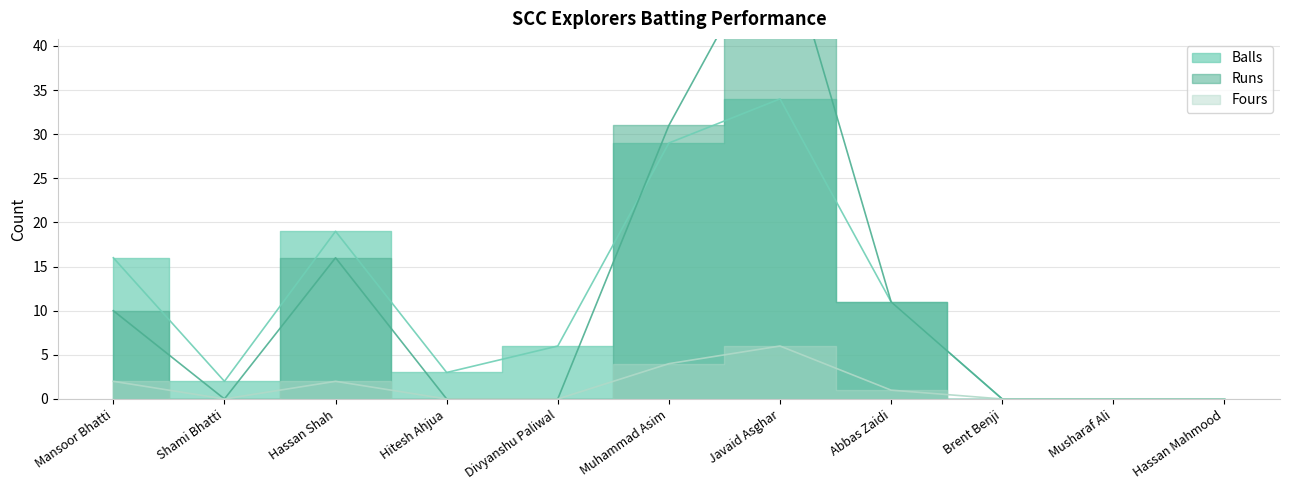

List the labels in order of Fours value, smallest first.

Shami Bhatti, Hitesh Ahjua, Divyanshu Paliwal, Brent Benji, Musharaf Ali, Hassan Mahmood, Abbas Zaidi, Mansoor Bhatti, Hassan Shah, Muhammad Asim, Javaid Asghar